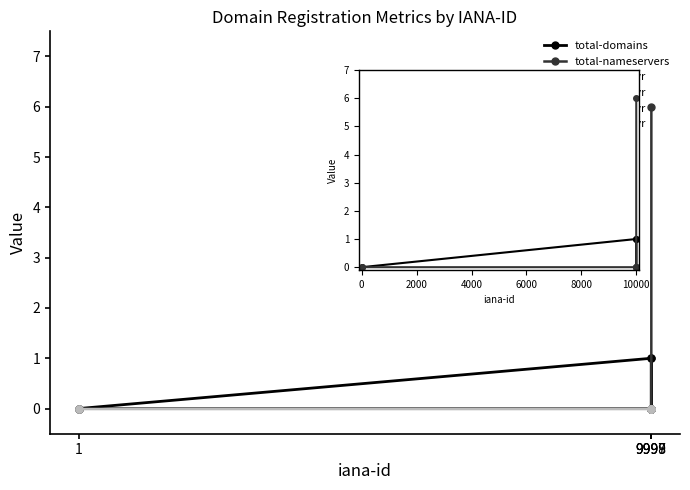

True or false: net-adds-3-yr has more than 2 interior local peaks.

False